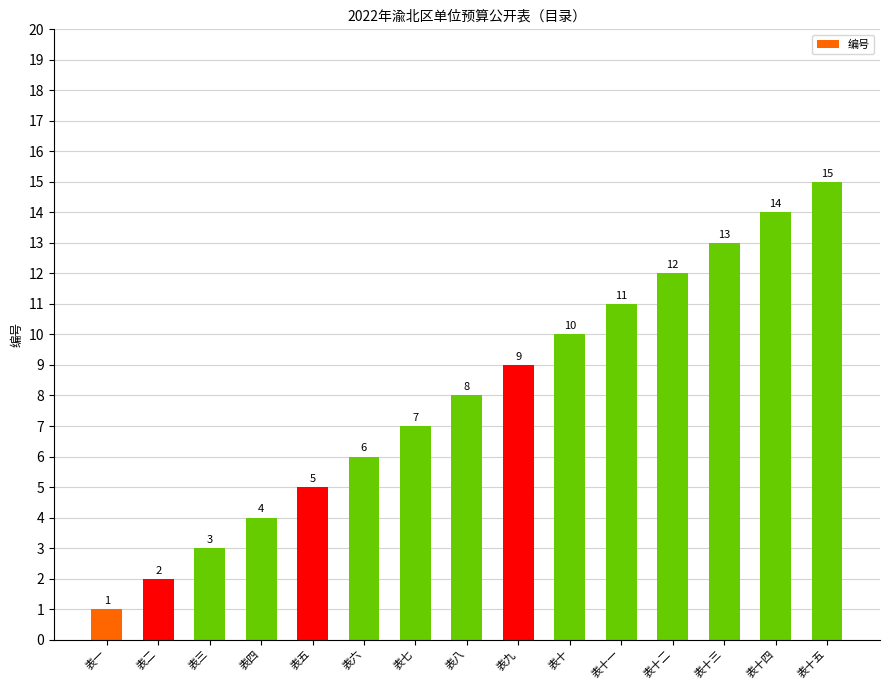

List the labels in order of value, smallest first.

表一, 表二, 表三, 表四, 表五, 表六, 表七, 表八, 表九, 表十, 表十一, 表十二, 表十三, 表十四, 表十五